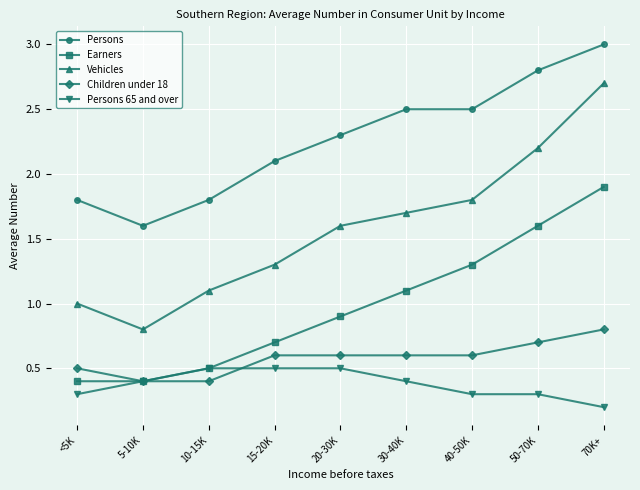

Is it true that Persons equals 1.0 at <5K?

False